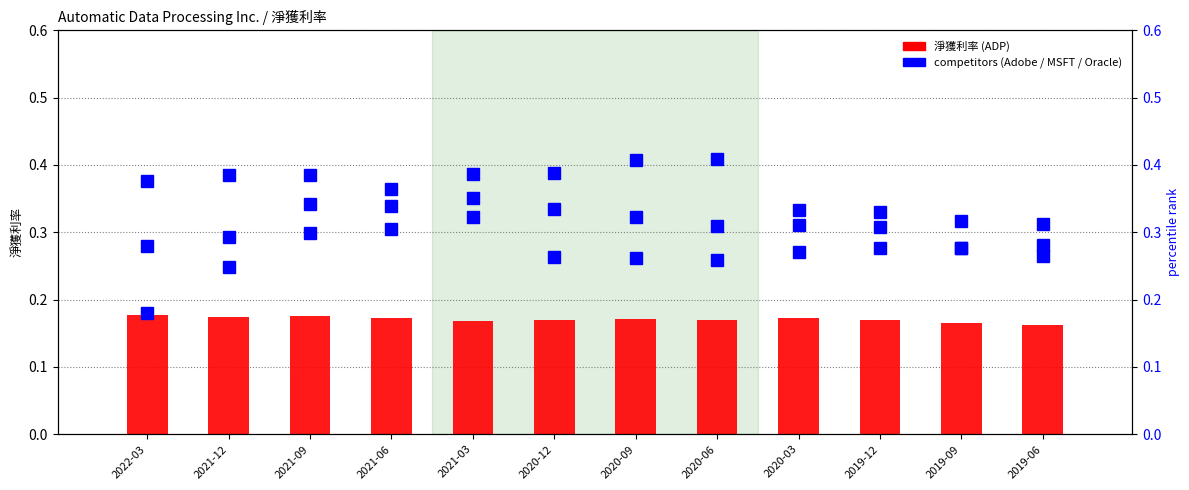

Is it true that 淨獲利率 (ADP) equals 0.1 at 2019-09?

False